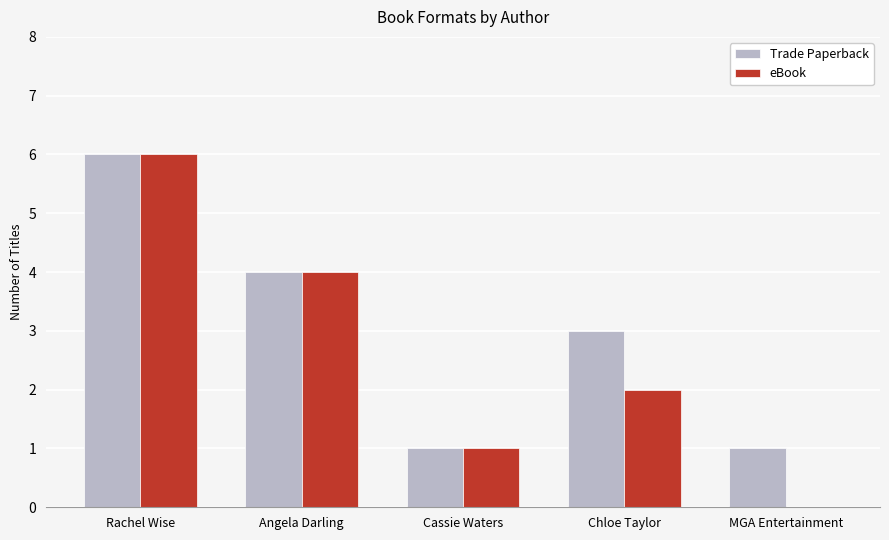

Are the bars horizontal?

No